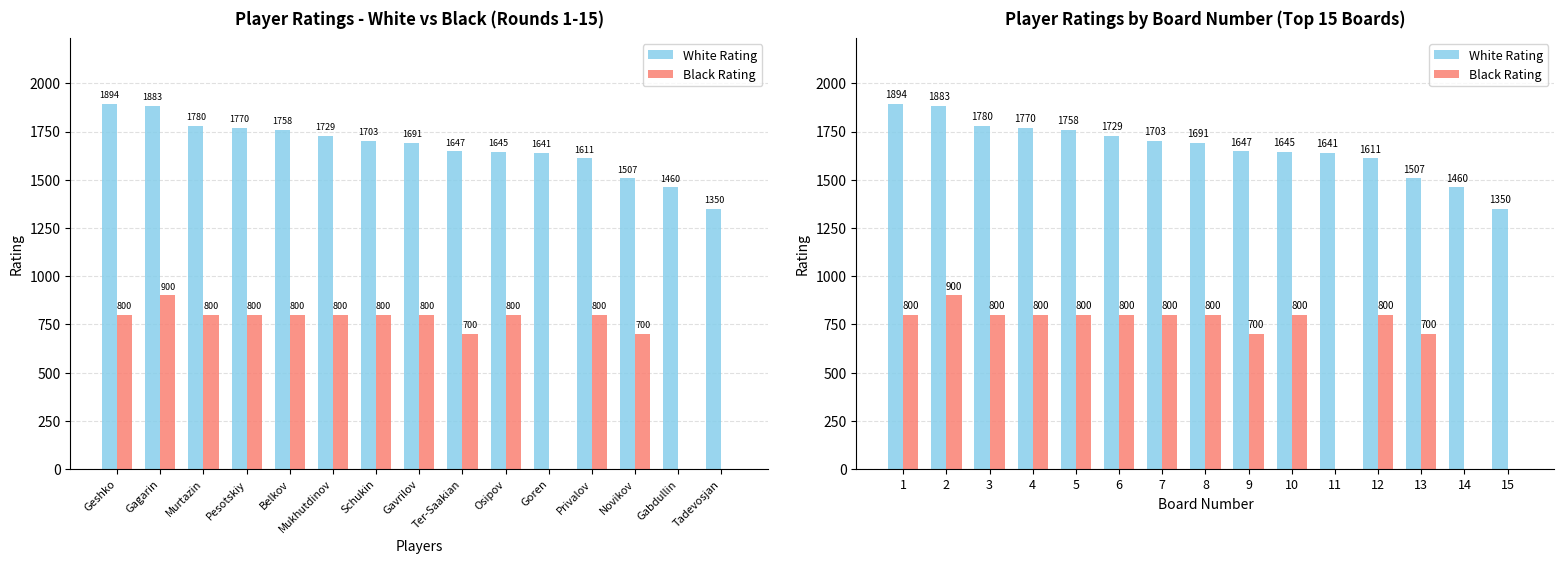

What is the value of the Black Rating bar at the 9th from the left?

700